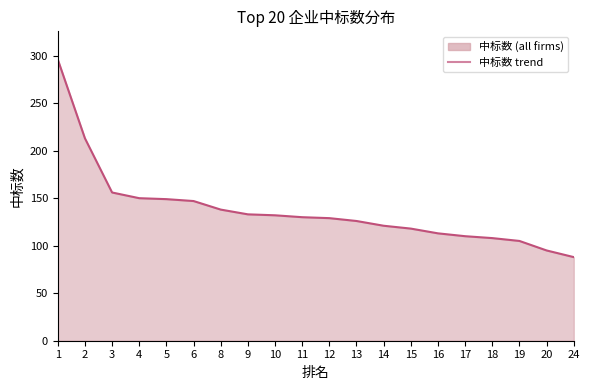

How many distinct data groups are displayed?

1